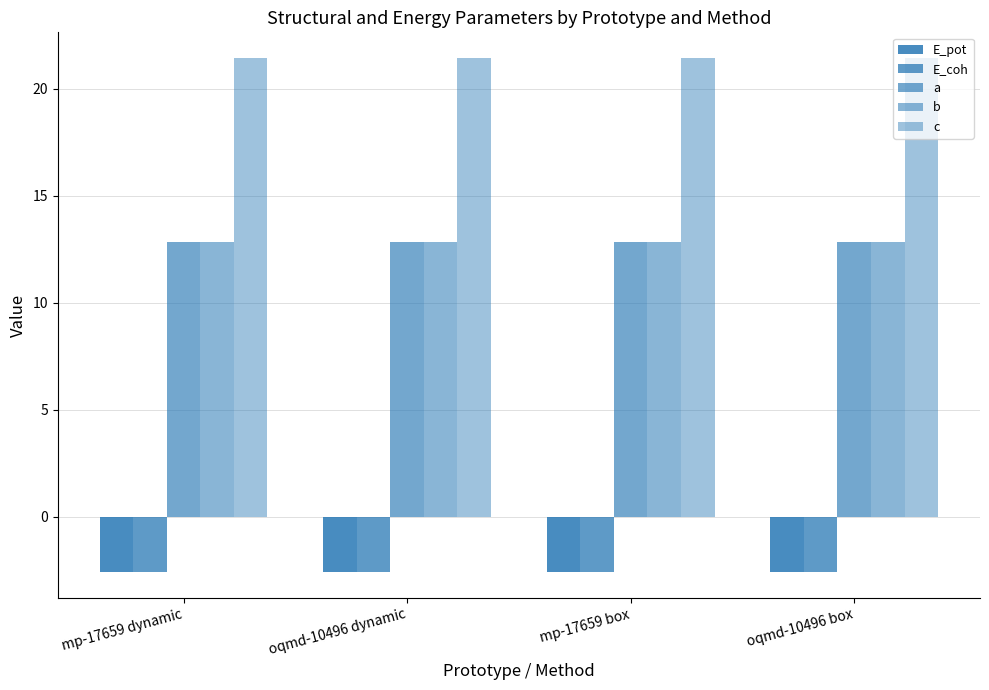

At which category is the sum across all series the highest?

oqmd-10496 box